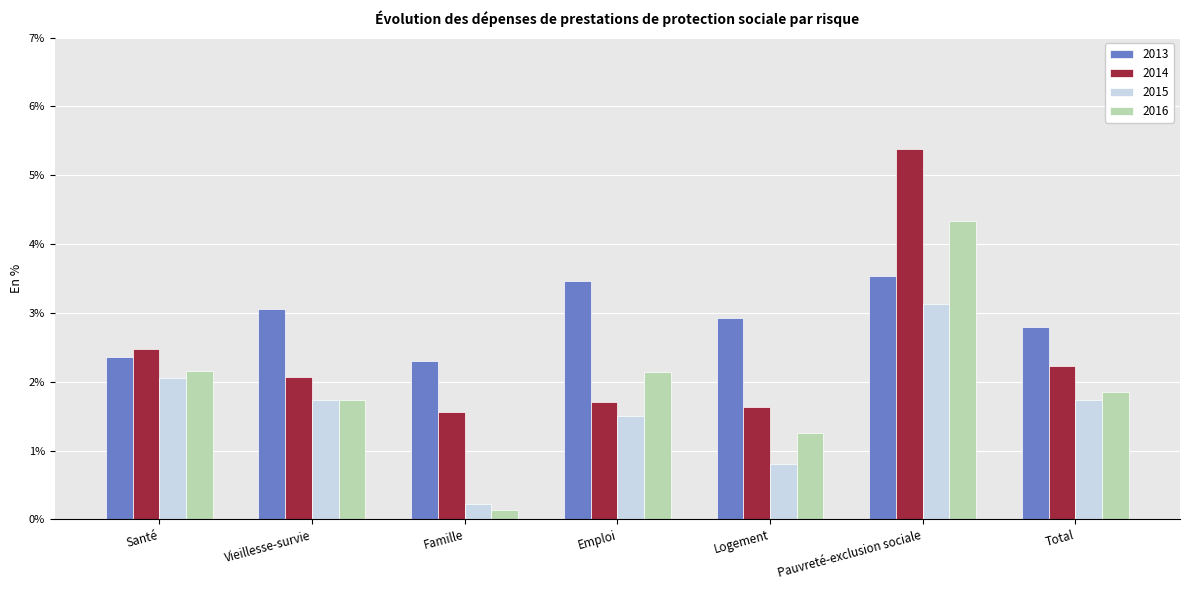

What is the value of the 2015 bar at the 5th from the left?

0.8